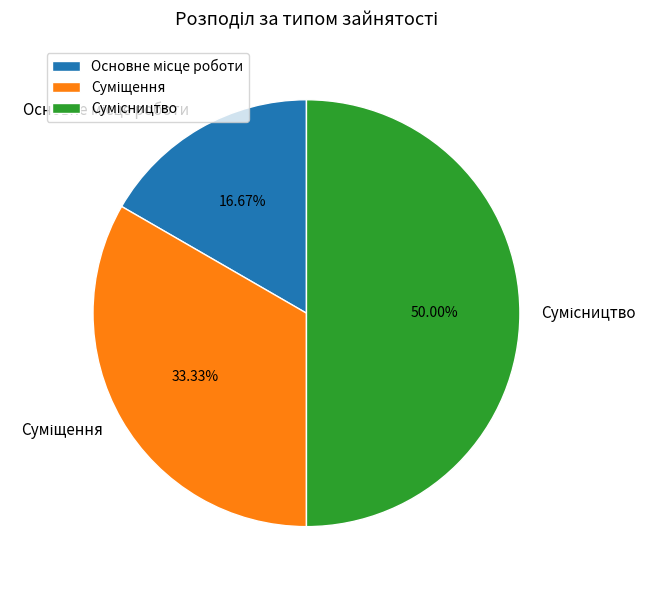

How many segments does this pie chart have?

3